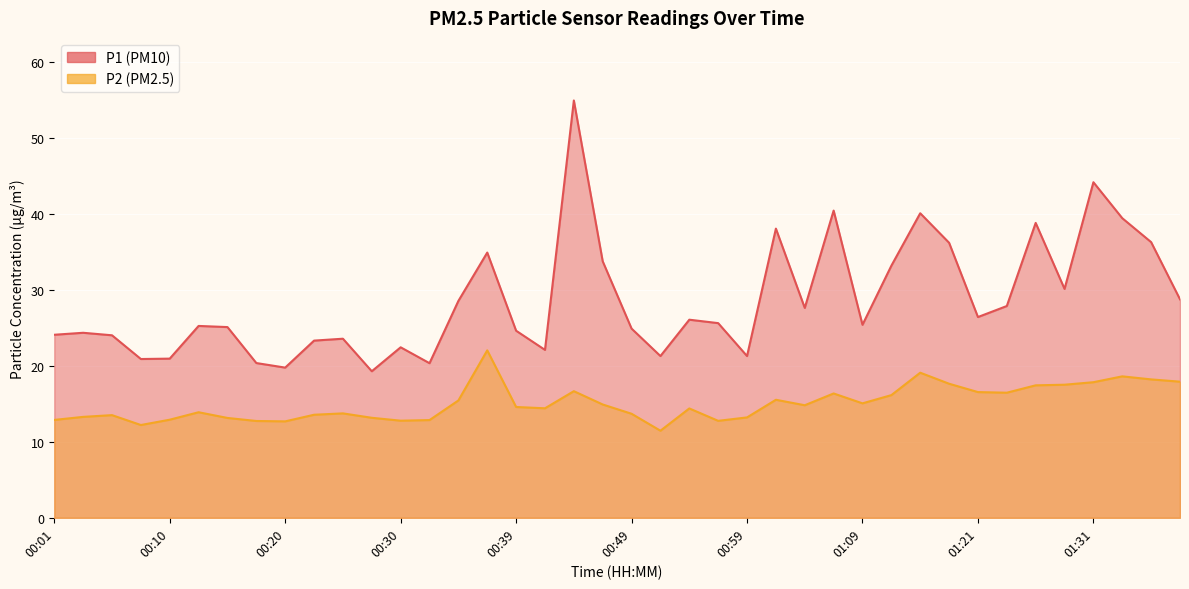

True or false: P1 and P2 intersect in this chart.

False